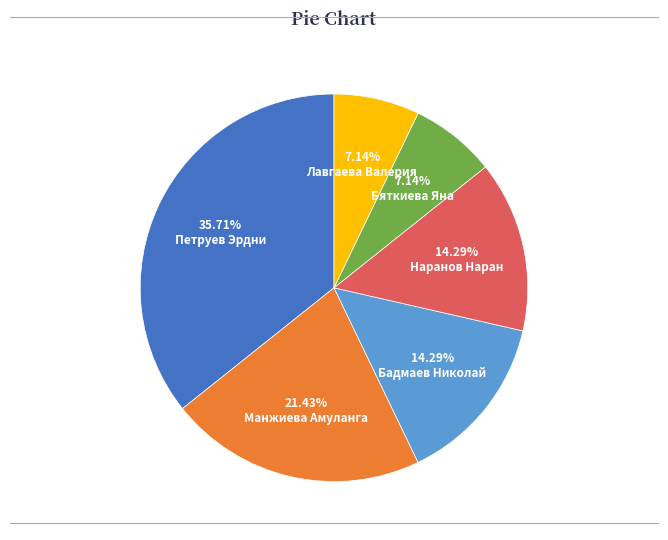

Count the number of slices in the pie.

6